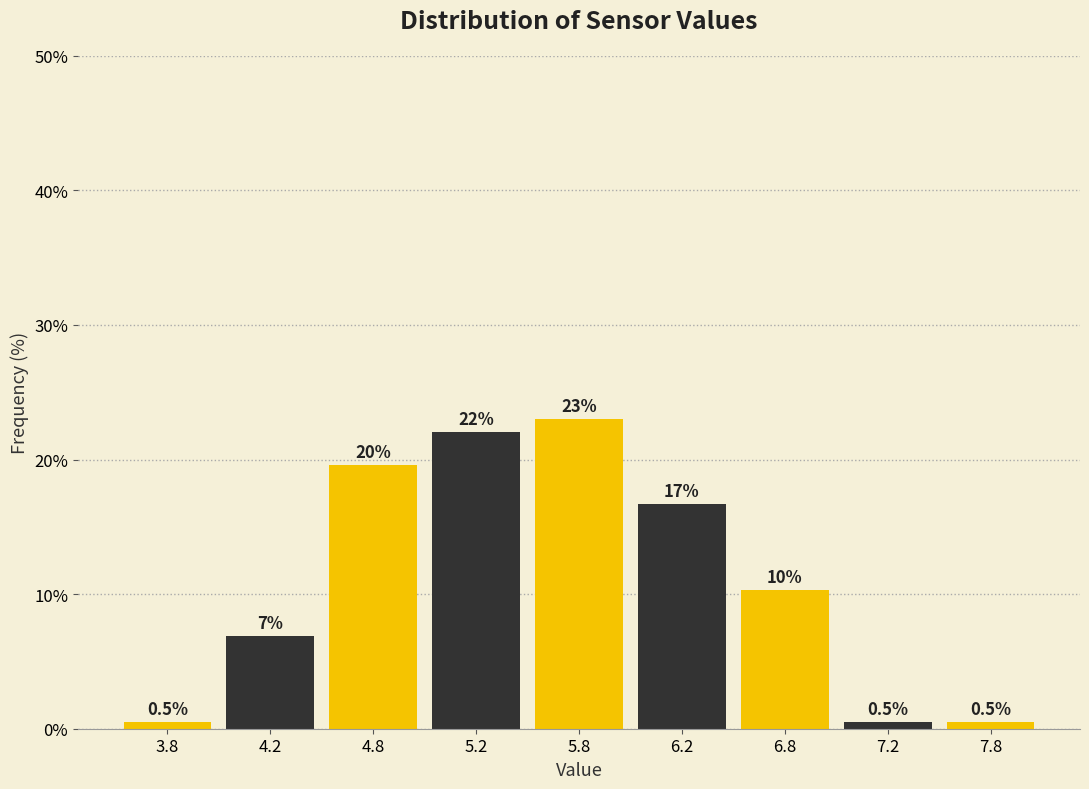

What is the label of the 5th bar from the left?

5.8